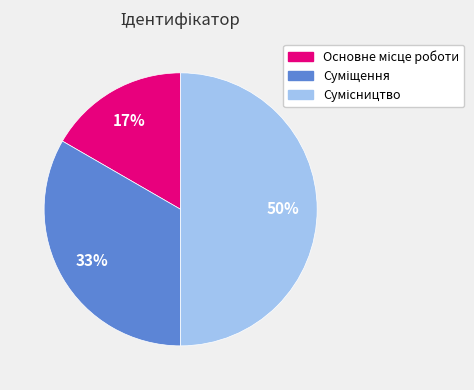

To the nearest percent, what is the difference between the largest and smallest slice percentages?

33%